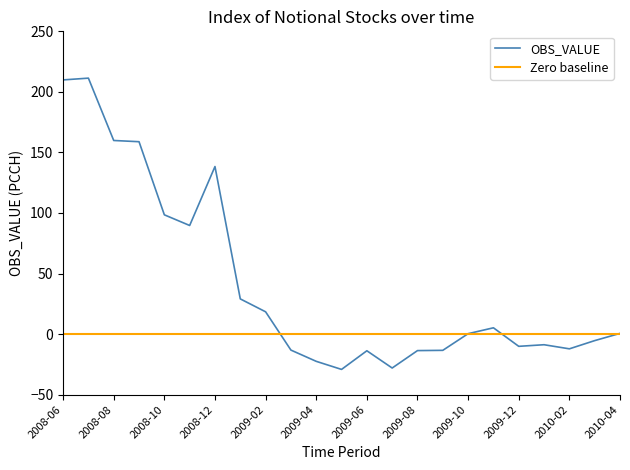

What is the label of the 16th point from the left?

2009-09